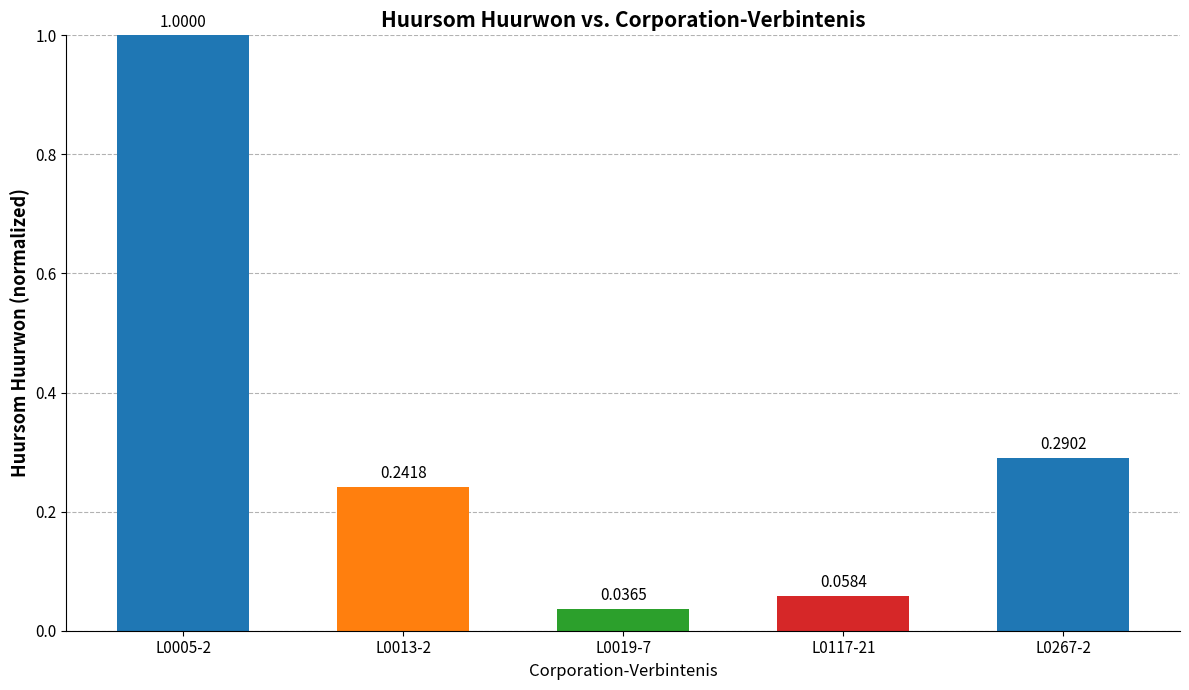

Which has a higher value, L0019-7 or L0267-2?

L0267-2